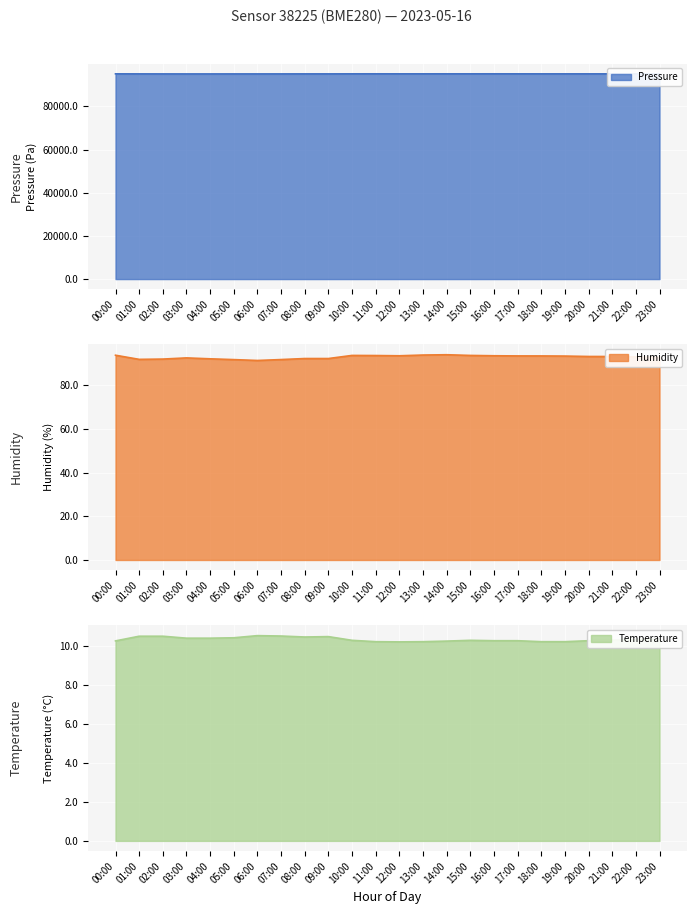

True or false: humidity and temperature intersect in this chart.

False